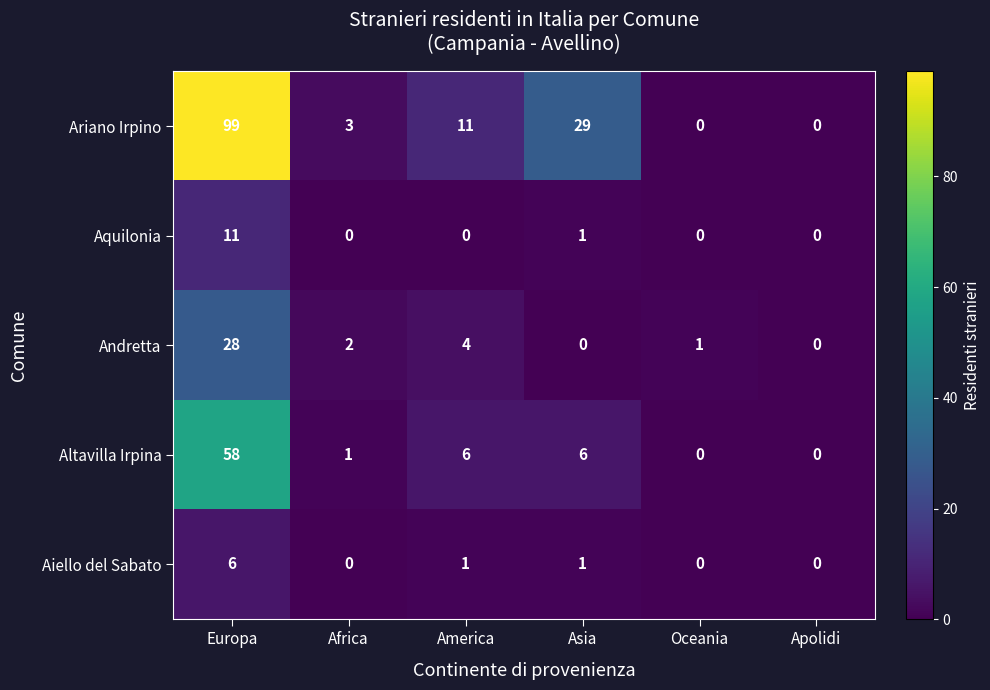

Is it true that Andretta equals 6 at Europa?

False